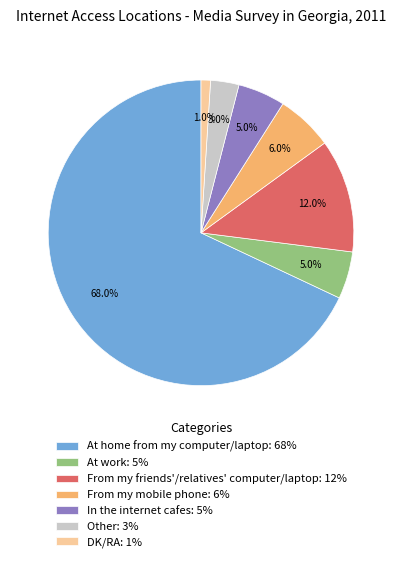

What is the smallest slice in the pie chart?

DK/RA